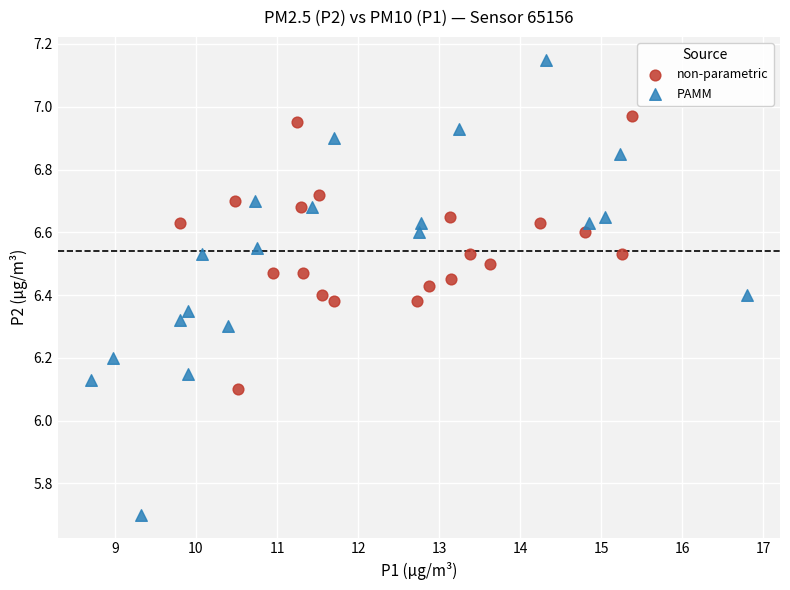

Which series has the widest spread of Y values?

PAMM